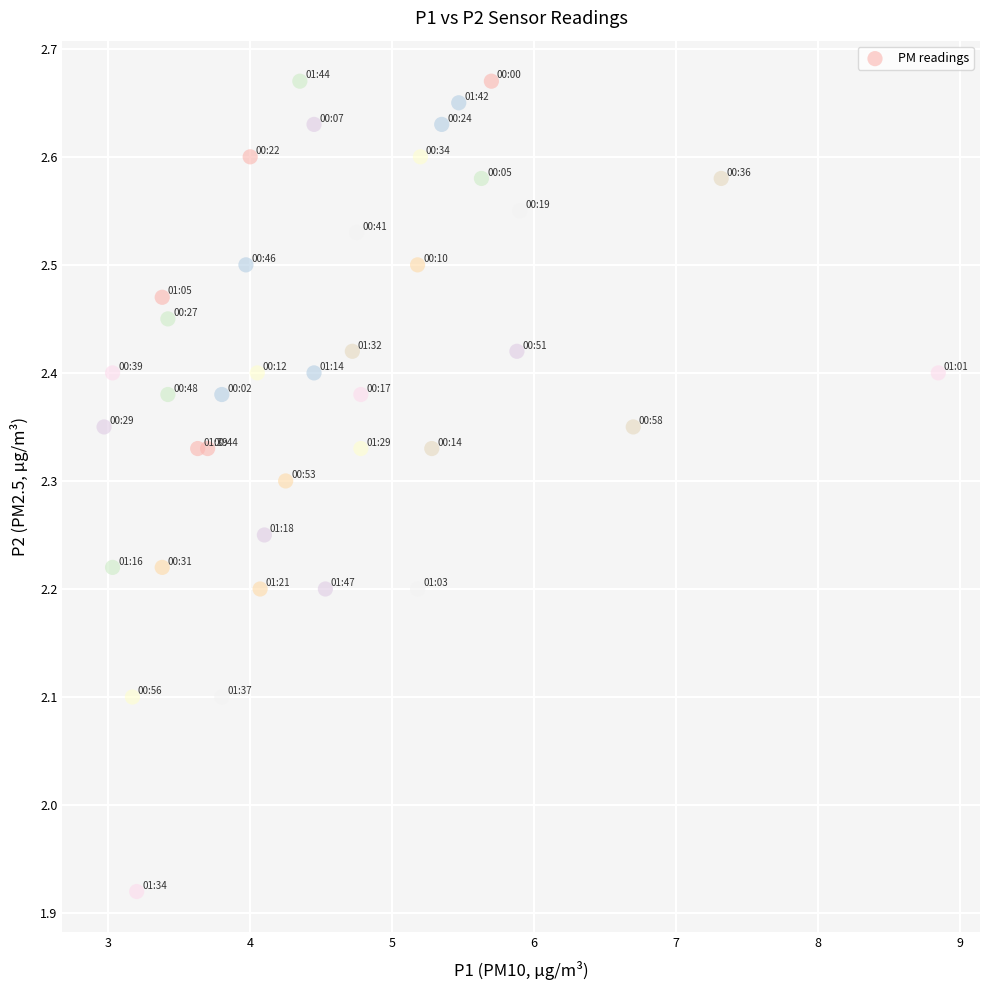

What is the range of X values (max minus min)?

5.9